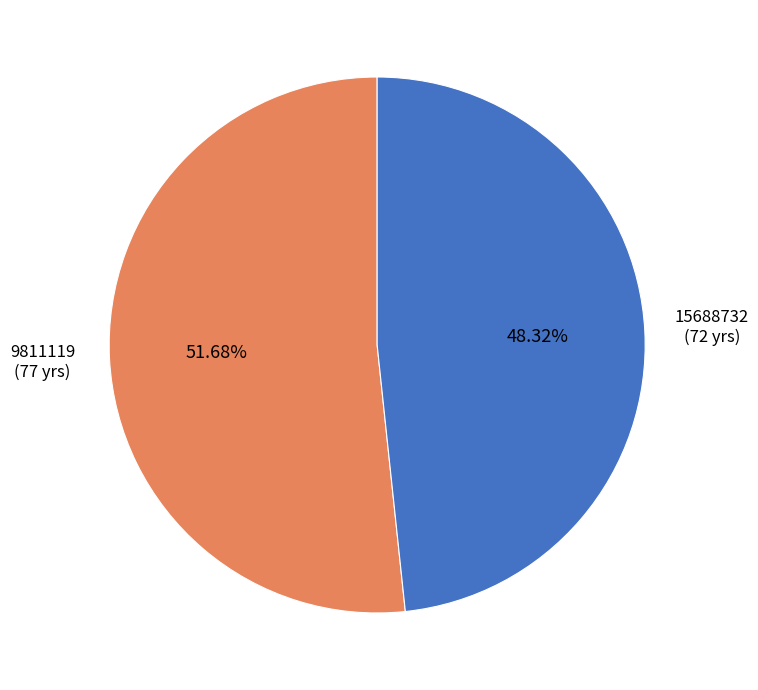

Which slice is the smallest?

15688732